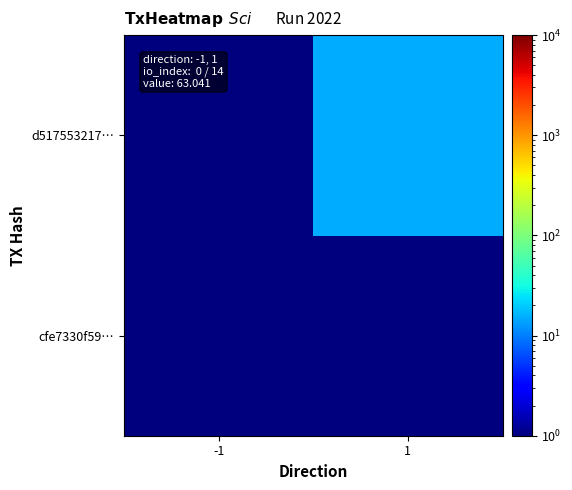

What is the spread (max minus min) of values at 1?

14.5